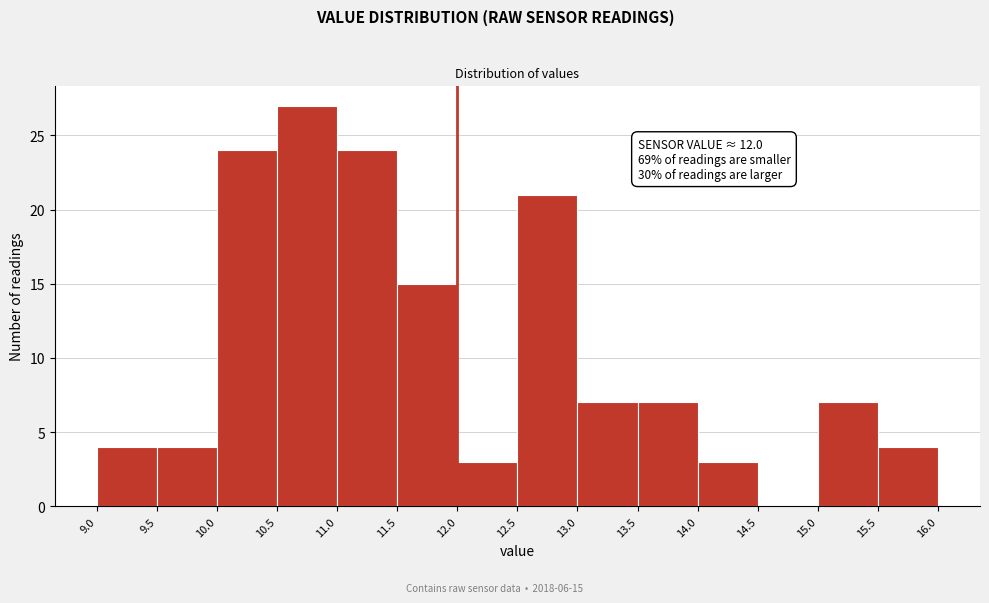

Over which range of the x-axis is the bar tallest?

10.5 to 11.0